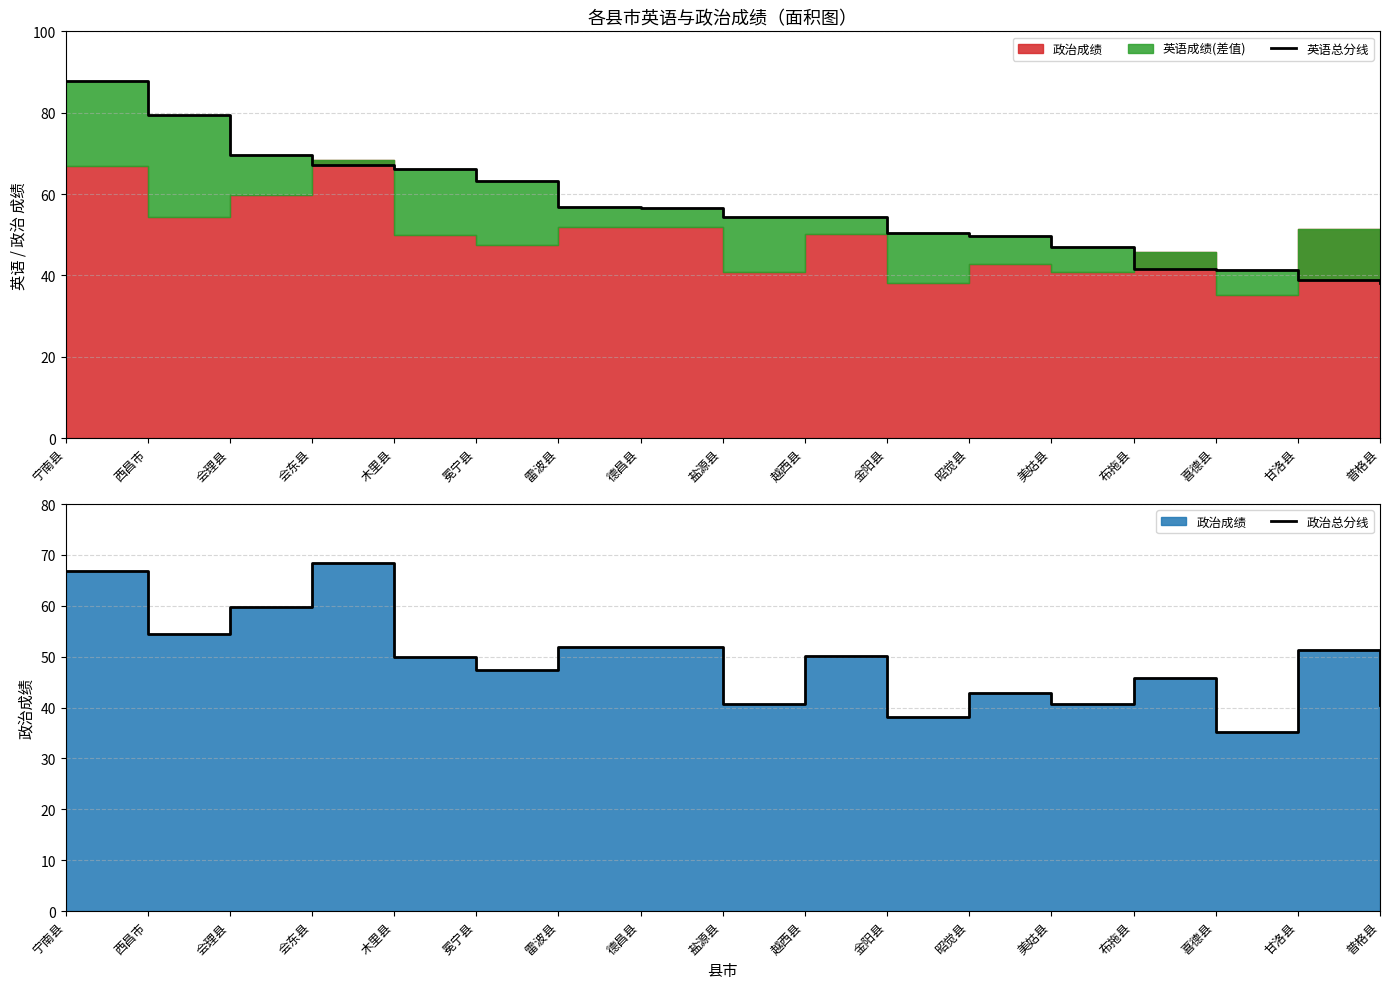

Which series ends up on top after the final intersection of 英语总分线 and 政治总分线?

政治总分线